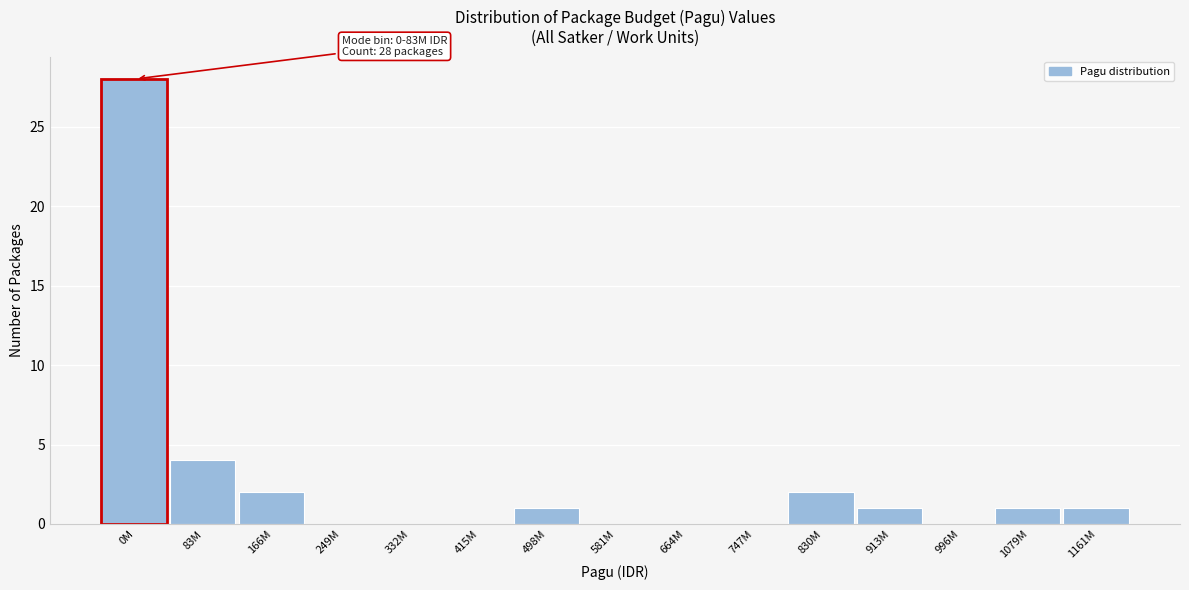

Reading left to right, extract all data points from this chart.

0M=28	83M=4	166M=2	249M=0	332M=0	415M=0	498M=1	581M=0	664M=0	747M=0	830M=2	913M=1	996M=0	1079M=1	1161M=1